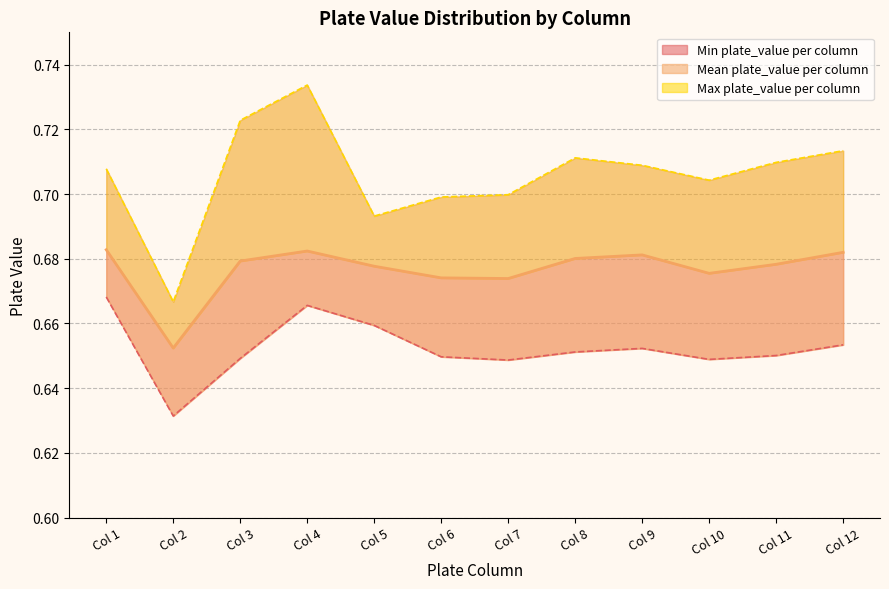

Rank the categories by value from highest to lowest.

Col 4, Col 3, Col 12, Col 8, Col 11, Col 9, Col 1, Col 10, Col 7, Col 6, Col 5, Col 2